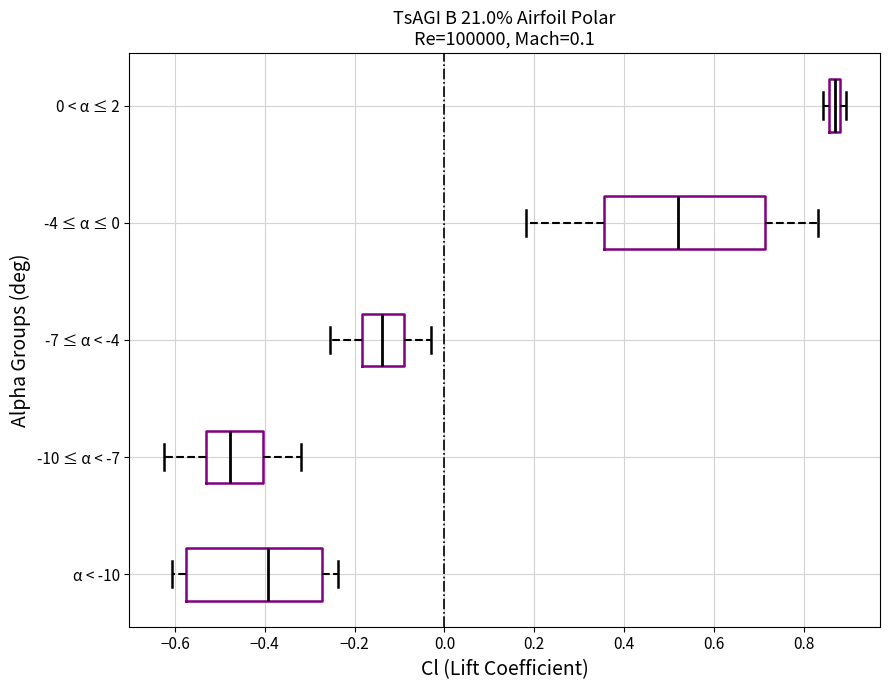

Which box has the furthest to the left median line?

-10 ≤ α < -7